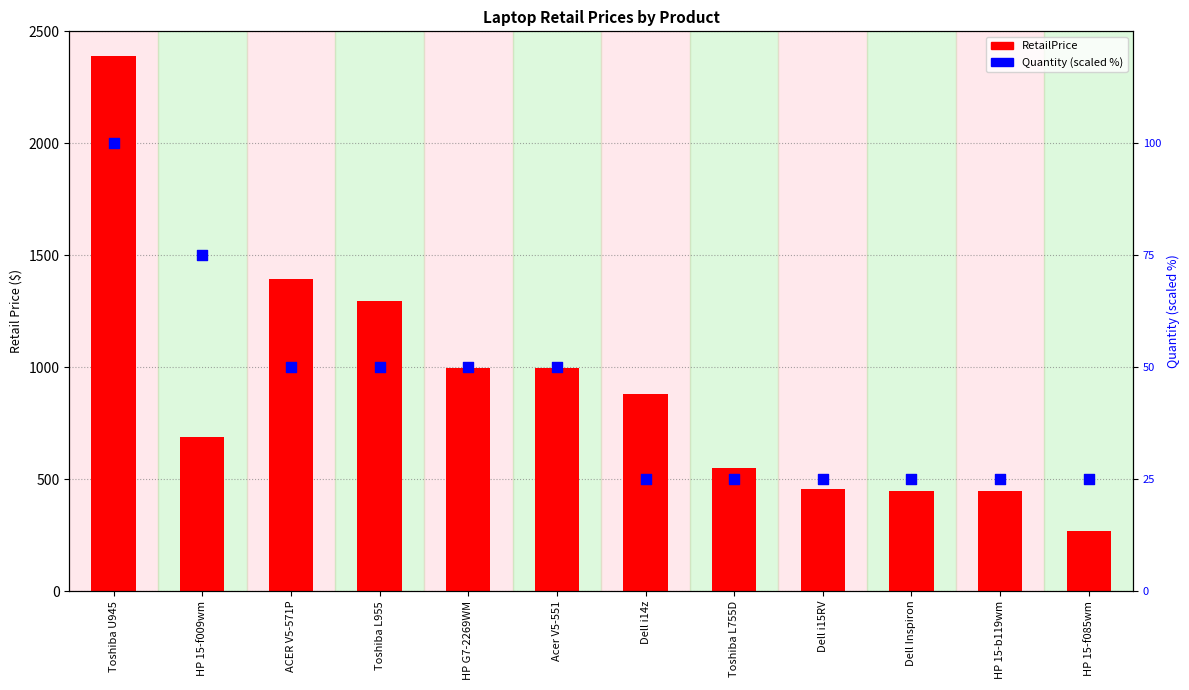

What are all the series names shown in the legend?

RetailPrice, Quantity (scaled)